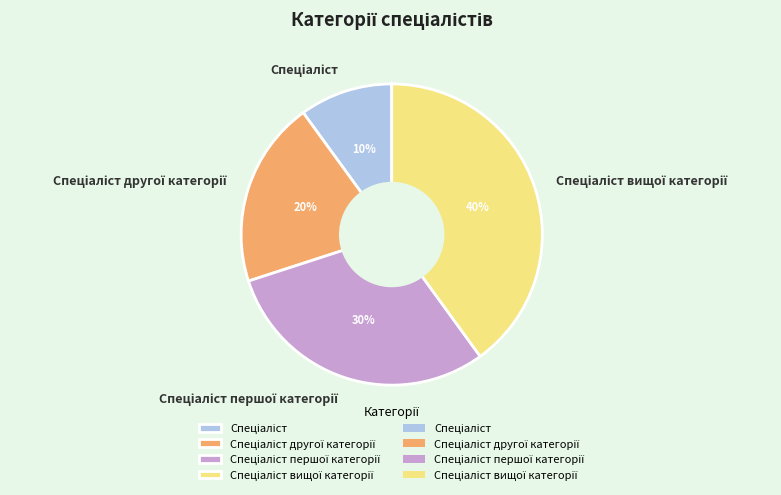

Is there any slice that represents more than half of the pie?

No